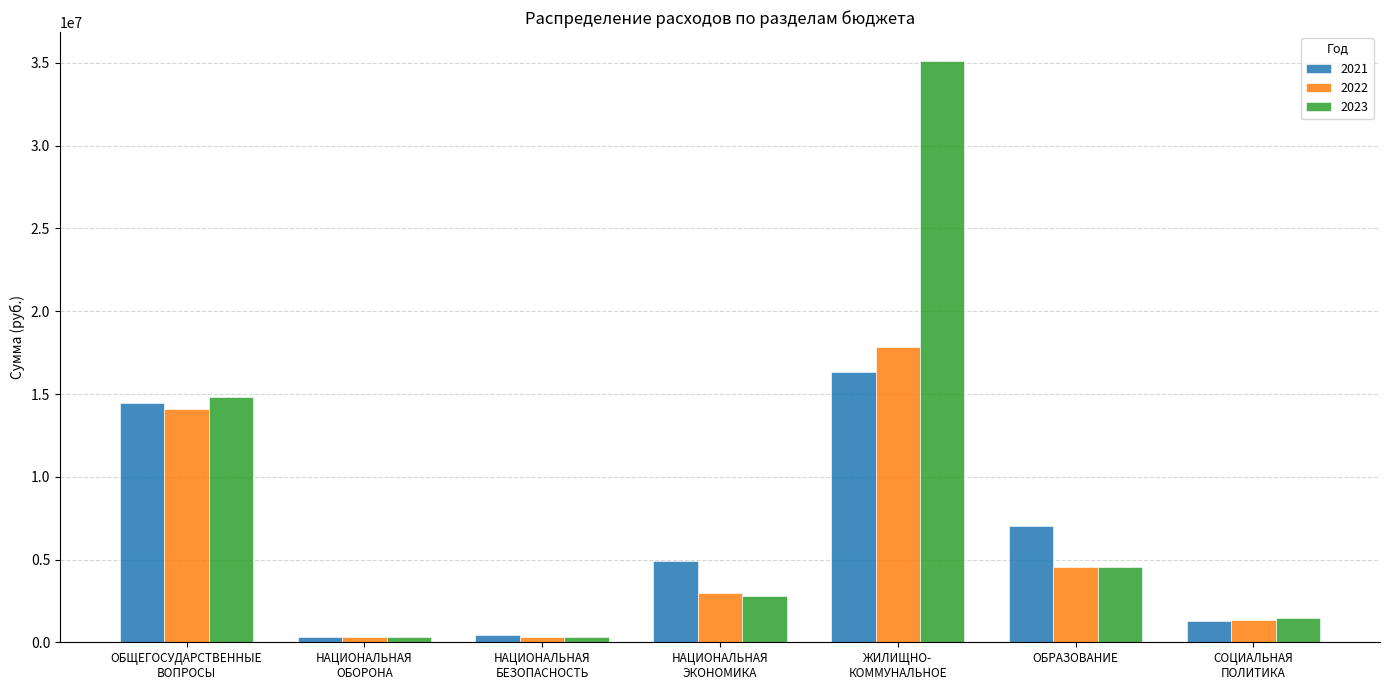

The 2022 series shows 295000.0 at НАЦИОНАЛЬНАЯ
БЕЗОПАСНОСТЬ. True or false?

True